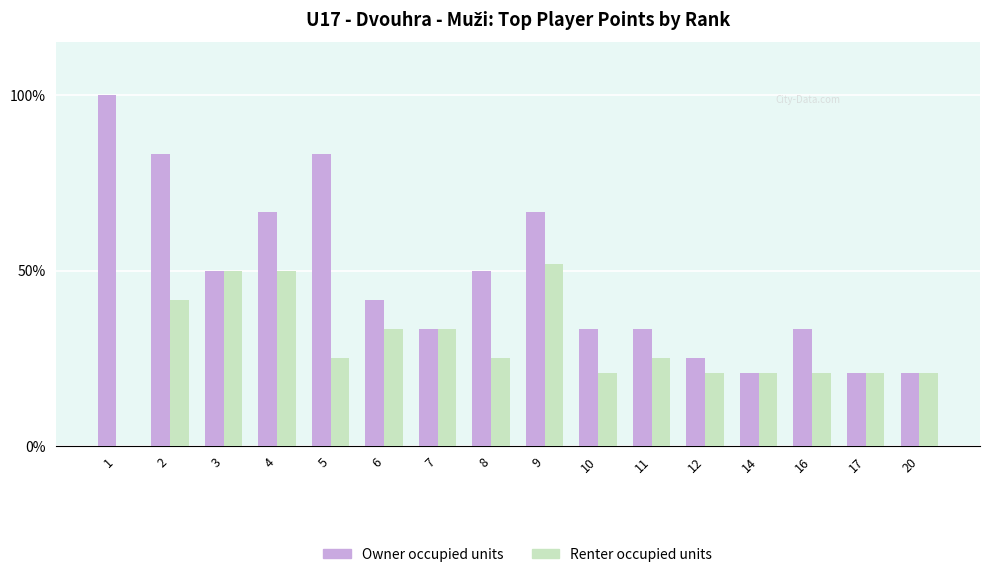

What are all the series names shown in the legend?

Owner occupied units, Renter occupied units